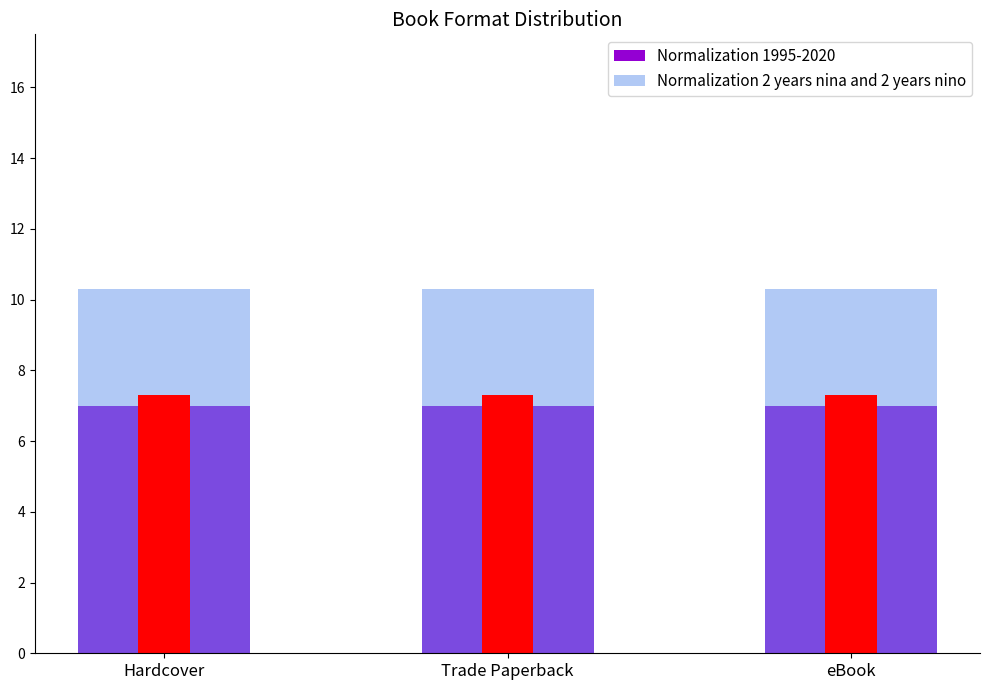

Does the chart contain stacked bars?

No